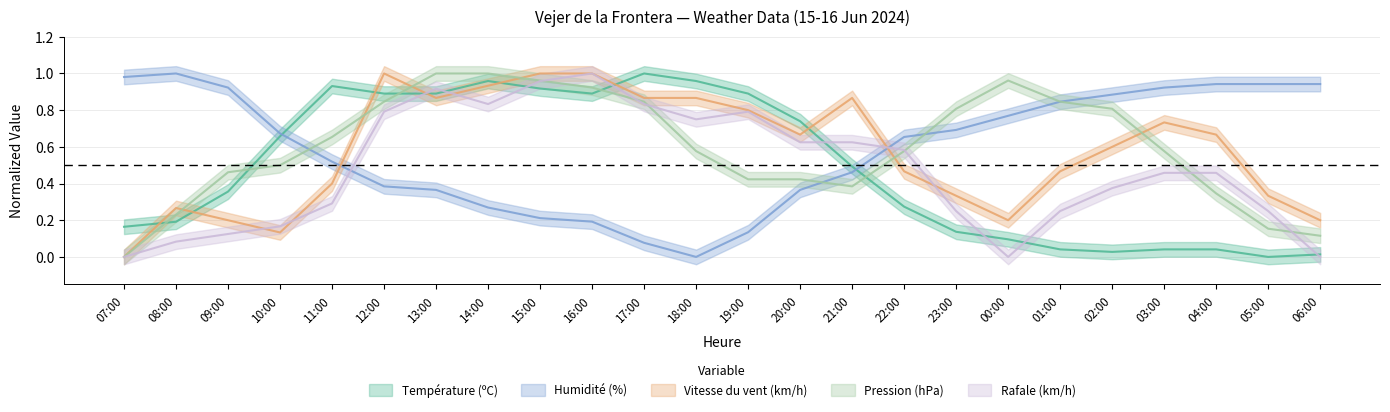

What is the label of the 5th point from the left?

11:00